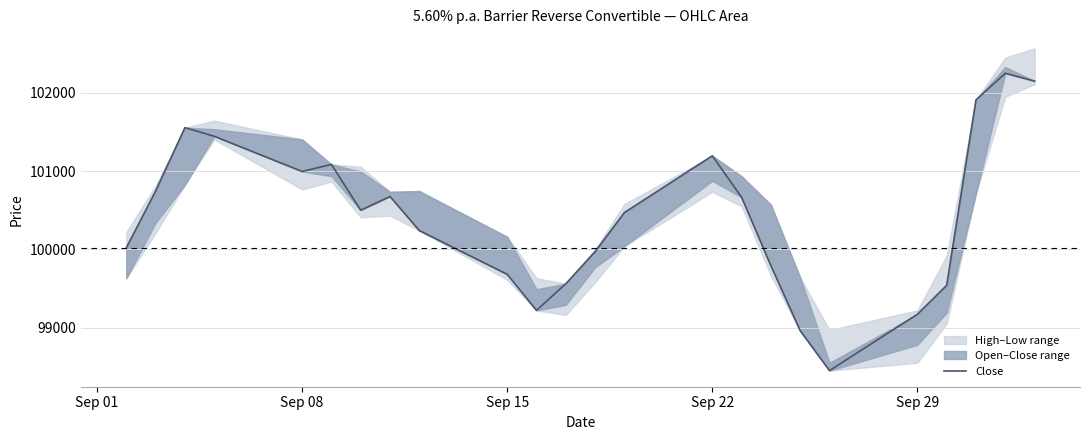

What position from the left is Sep 15?

10